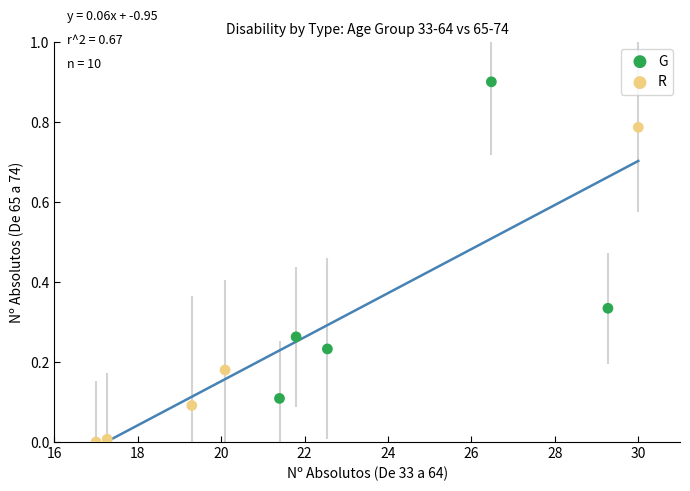

Which series reaches the minimum Y coordinate?

R